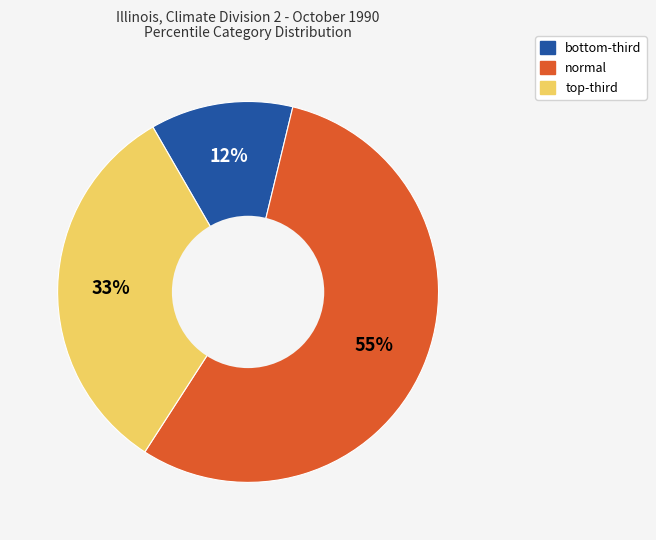

To the nearest percent, what is the difference between the largest and smallest slice percentages?

43%